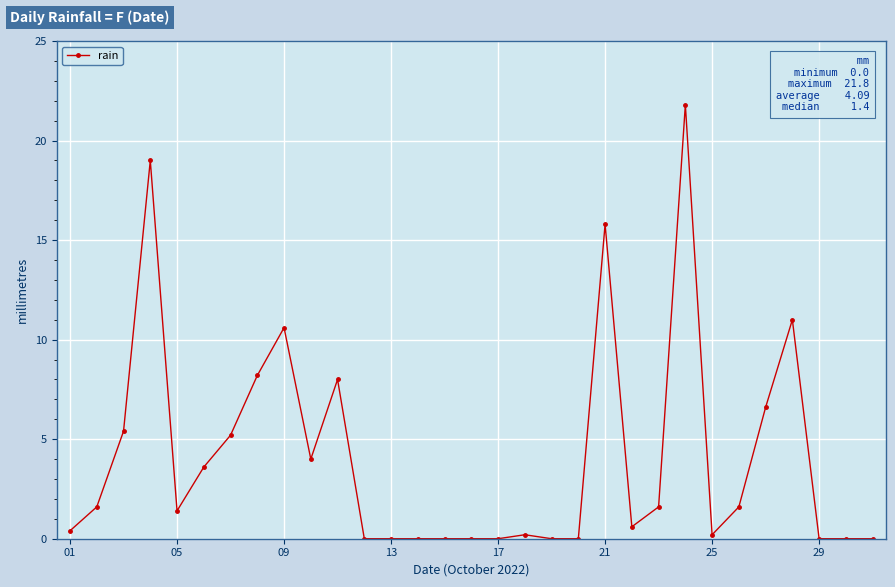

What is the value of the 5th point from the left?

1.4